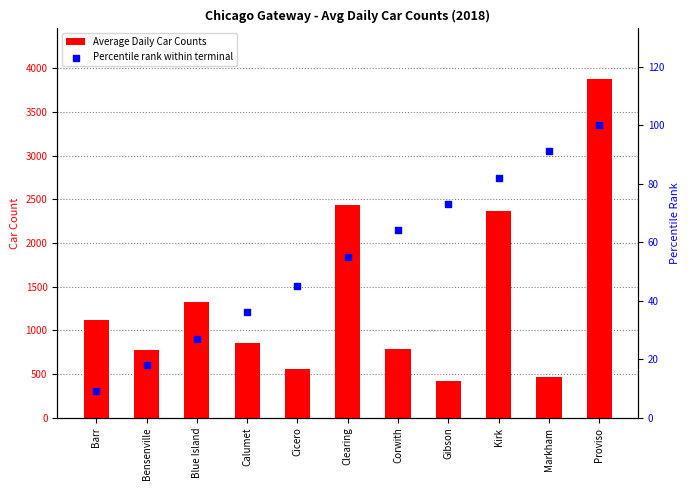

Which series reaches the minimum Y coordinate?

Percentile rank within terminal